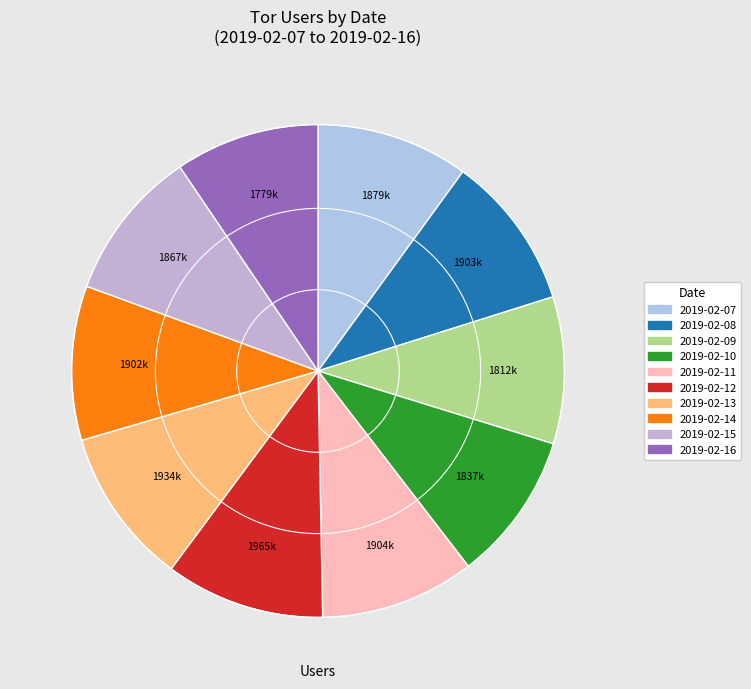

Count the number of slices in the pie.

10